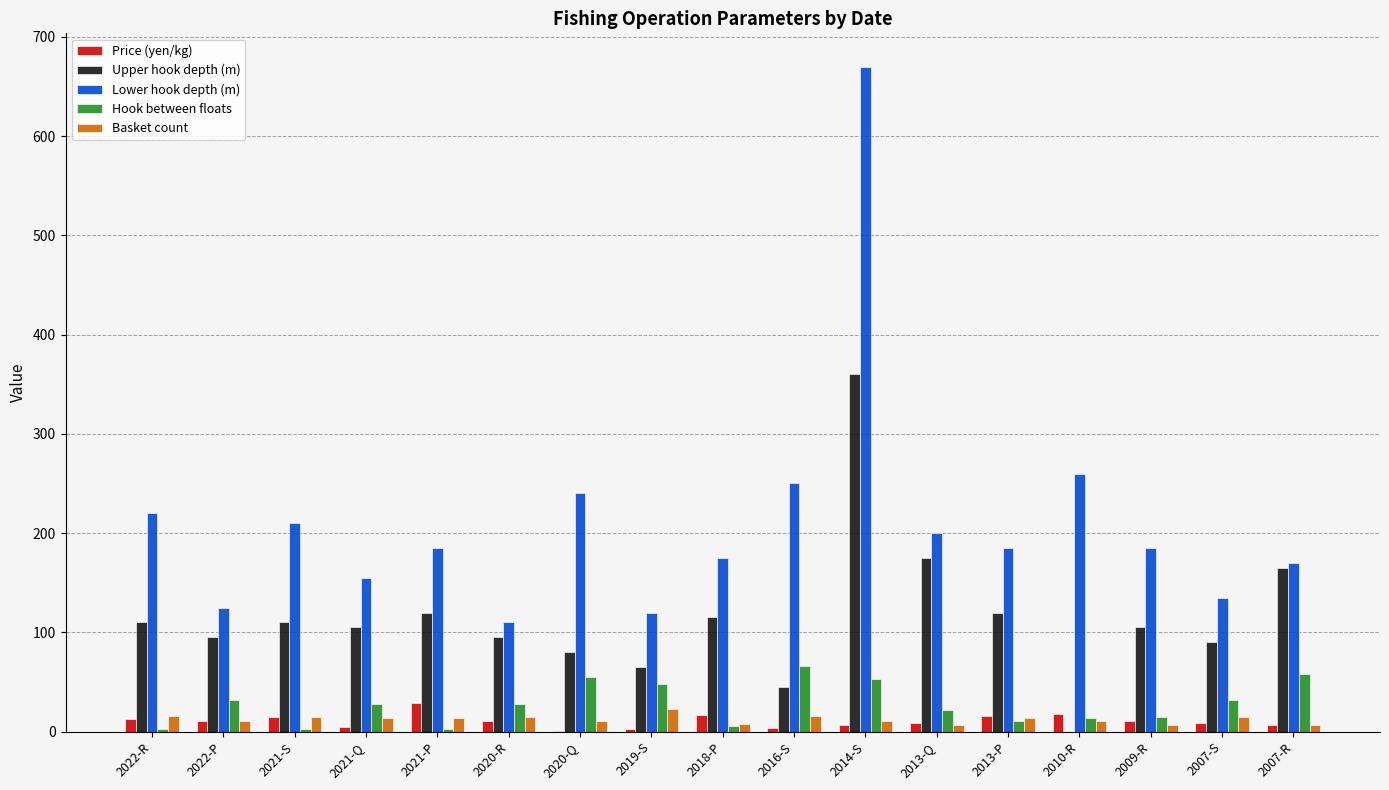

What is the maximum value shown in the chart?

670.0